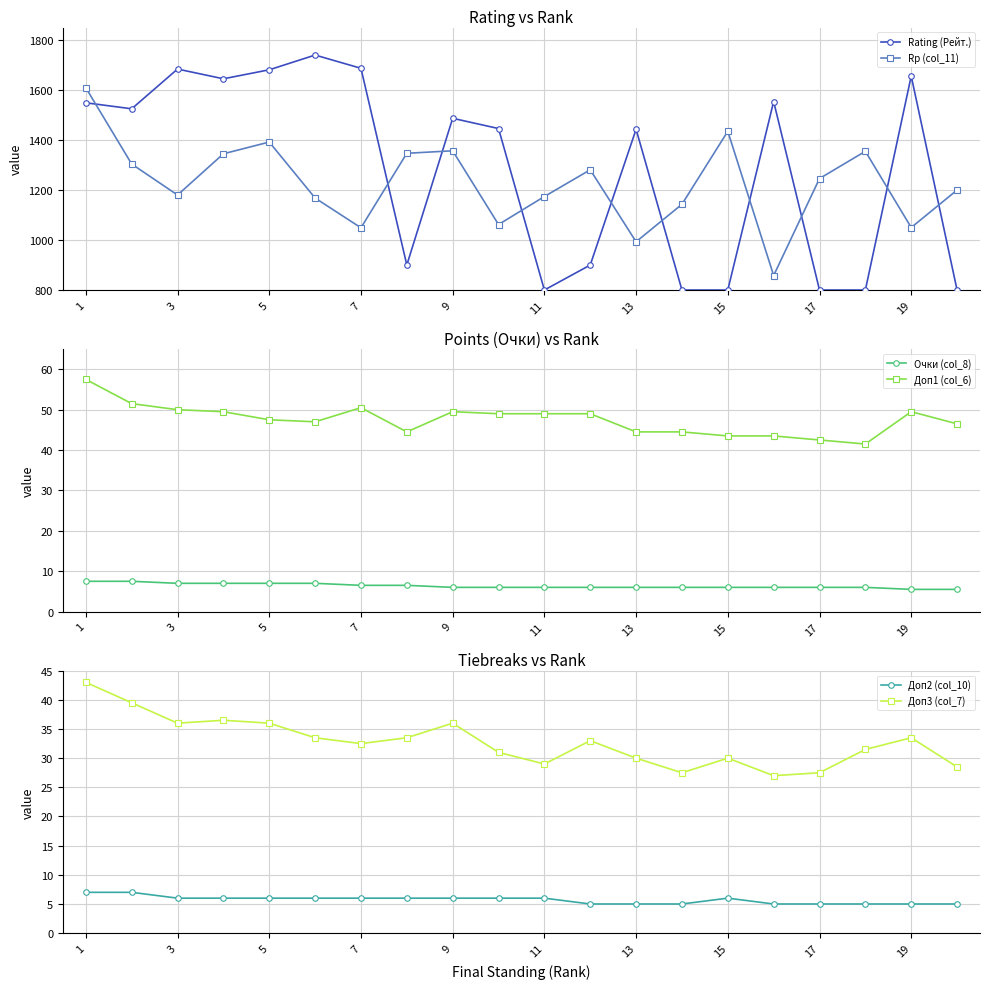

What is the maximum value for Rating (Рейт.)?

1740